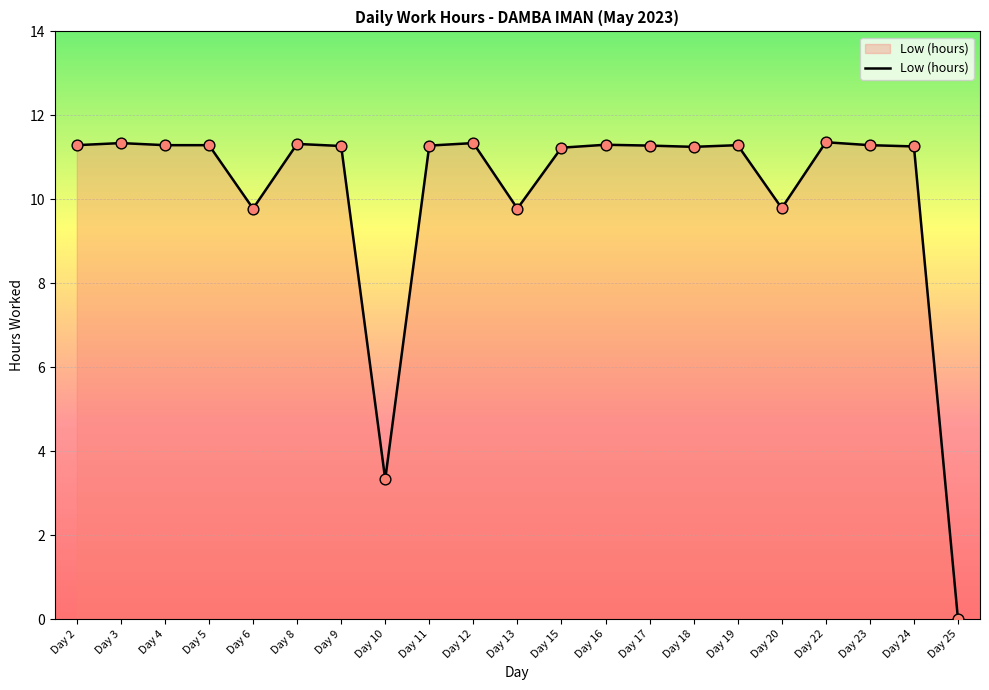

Which has a higher value, Day 8 or Day 13?

Day 8